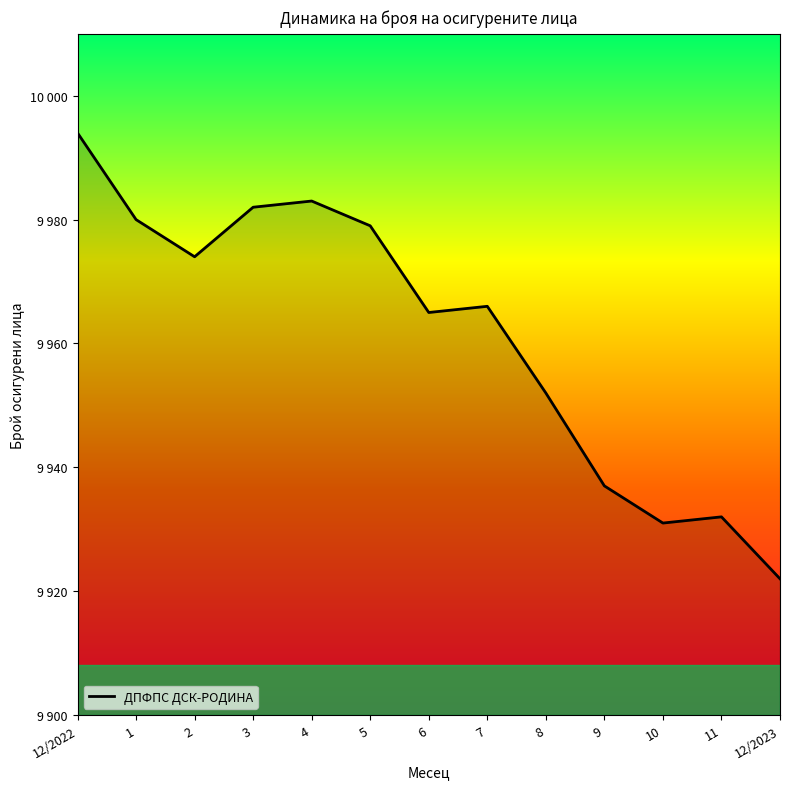

What is the smallest value displayed?

9922